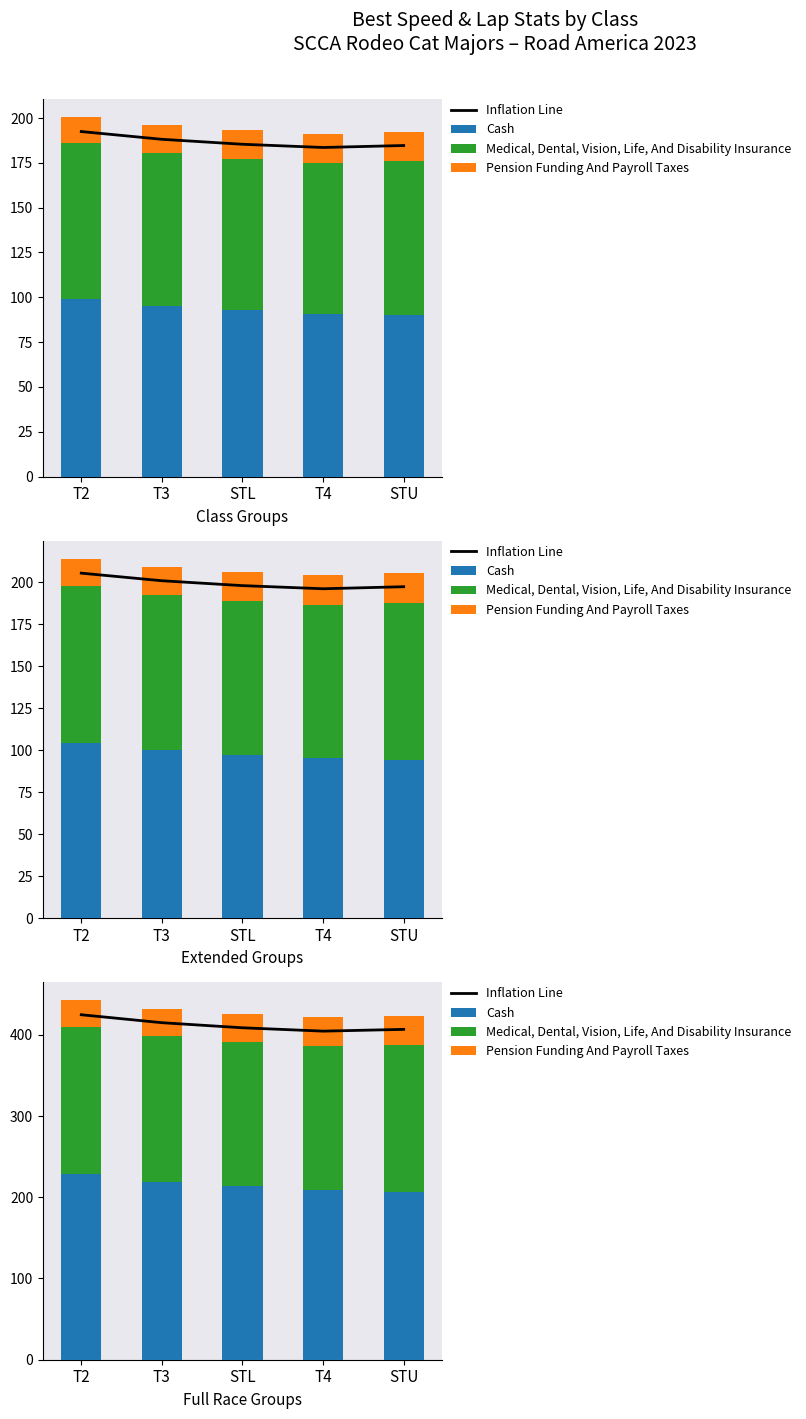

List the series in order of their peak value, highest first.

Inflation Line, Cash, Medical, Dental, Vision, Life, And Disability Insurance, Pension Funding And Payroll Taxes